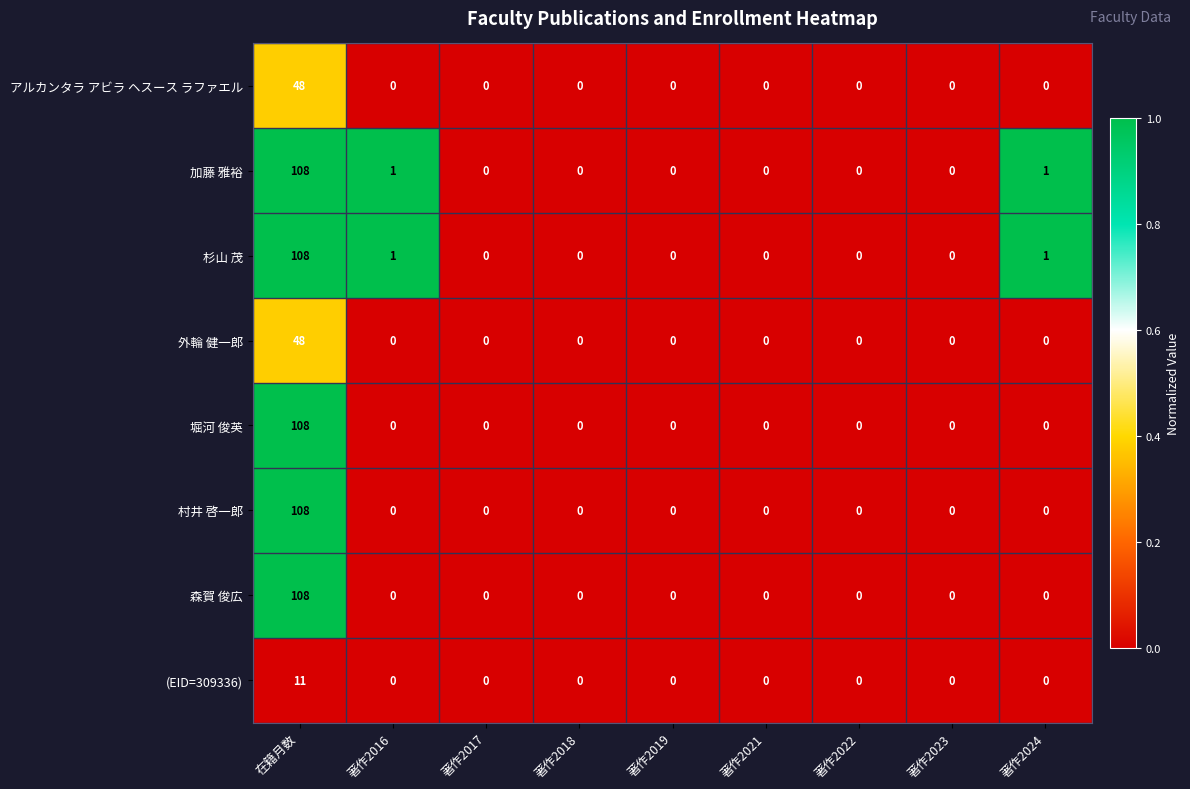

At which category does the chart reach its peak across all series?

在籍月数